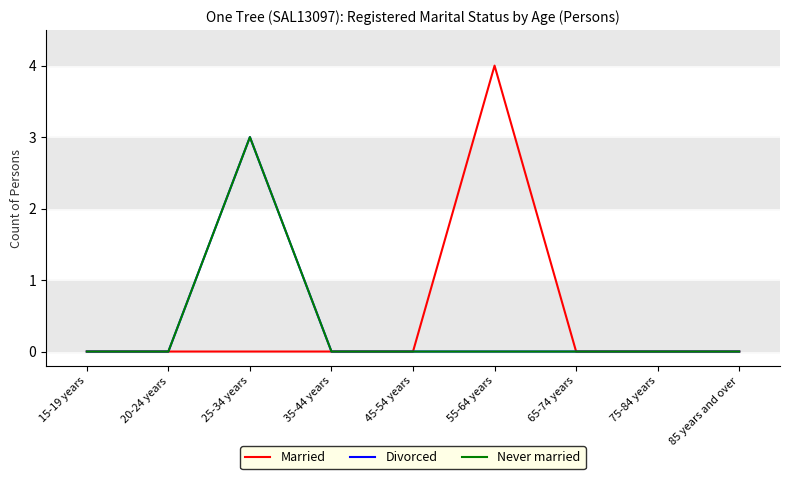

Reading left to right, what are all the values shown in this chart?

Married: 15-19 years=0	20-24 years=0	25-34 years=0	35-44 years=0	45-54 years=0	55-64 years=4	65-74 years=0	75-84 years=0	85 years and over=0
Divorced: 15-19 years=0	20-24 years=0	25-34 years=3	35-44 years=0	45-54 years=0	55-64 years=0	65-74 years=0	75-84 years=0	85 years and over=0
Never married: 15-19 years=0	20-24 years=0	25-34 years=3	35-44 years=0	45-54 years=0	55-64 years=0	65-74 years=0	75-84 years=0	85 years and over=0